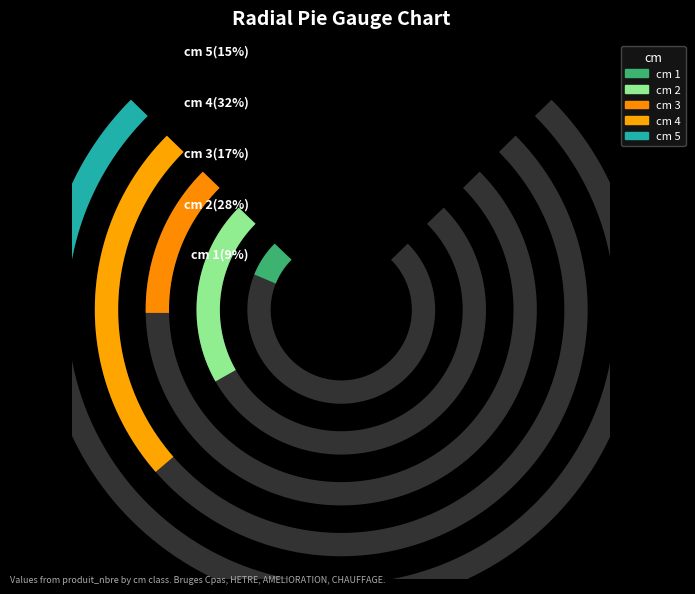

Does 3 account for over 50% of the chart?

No